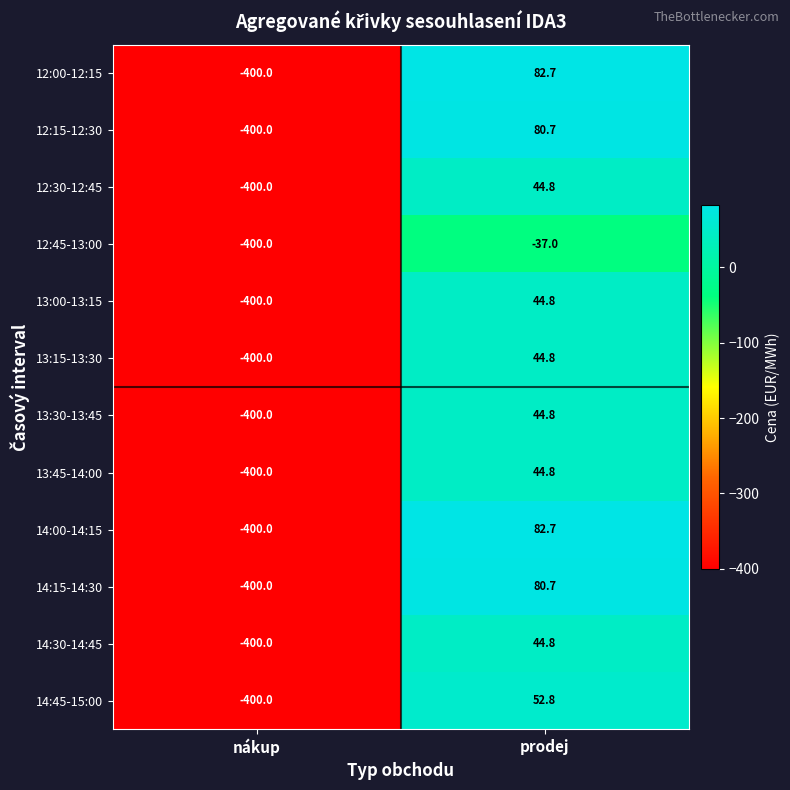

What is the total value across all series at nákup?

-4800.0